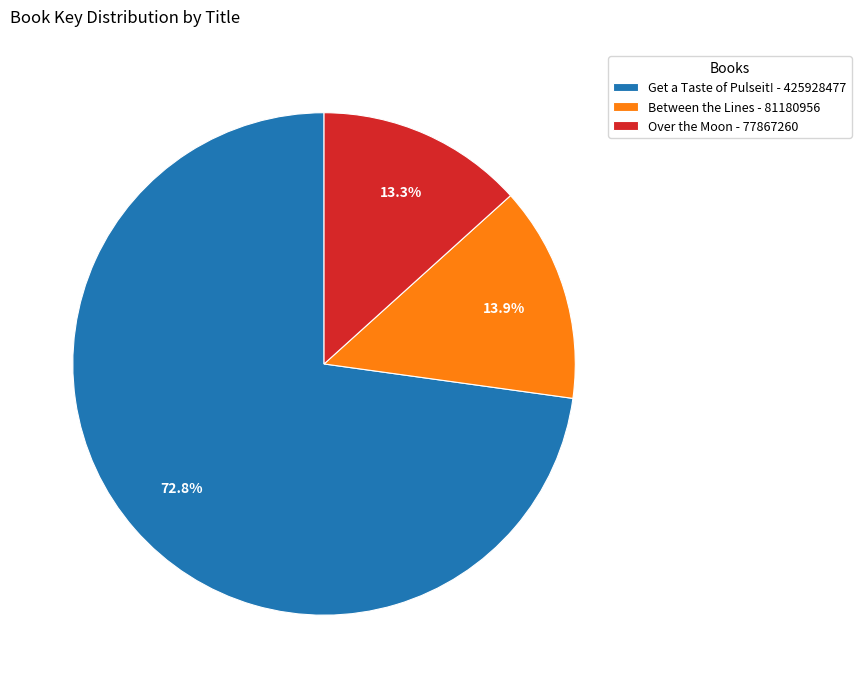

What portion of the pie excludes Over the Moon - 77867260?

86.7%